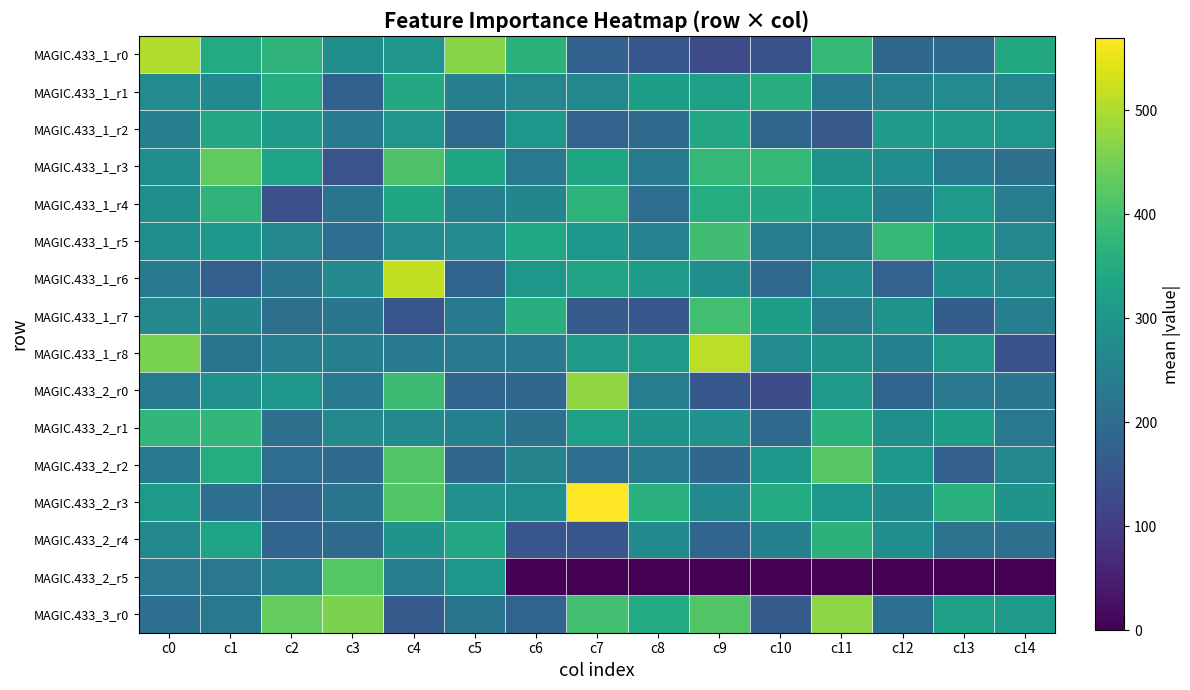

What is the total value across all series at c7?

4562